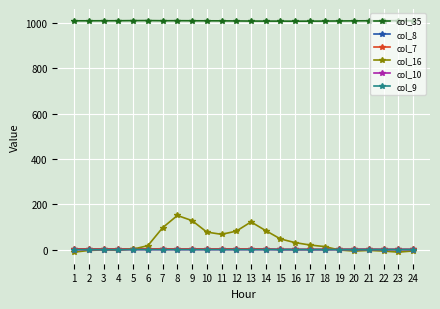

True or false: col_8 has more than 2 points higher than both neighbors.

True